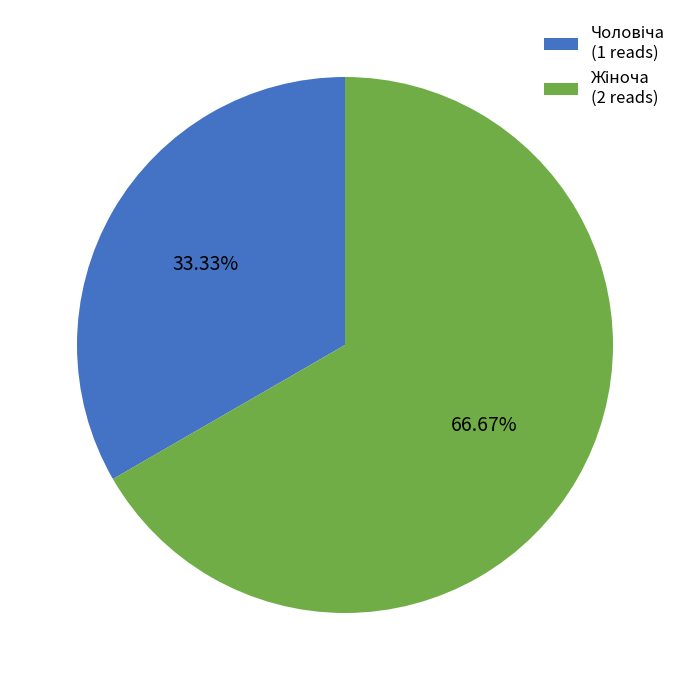

Is there any slice that represents more than half of the pie?

Yes